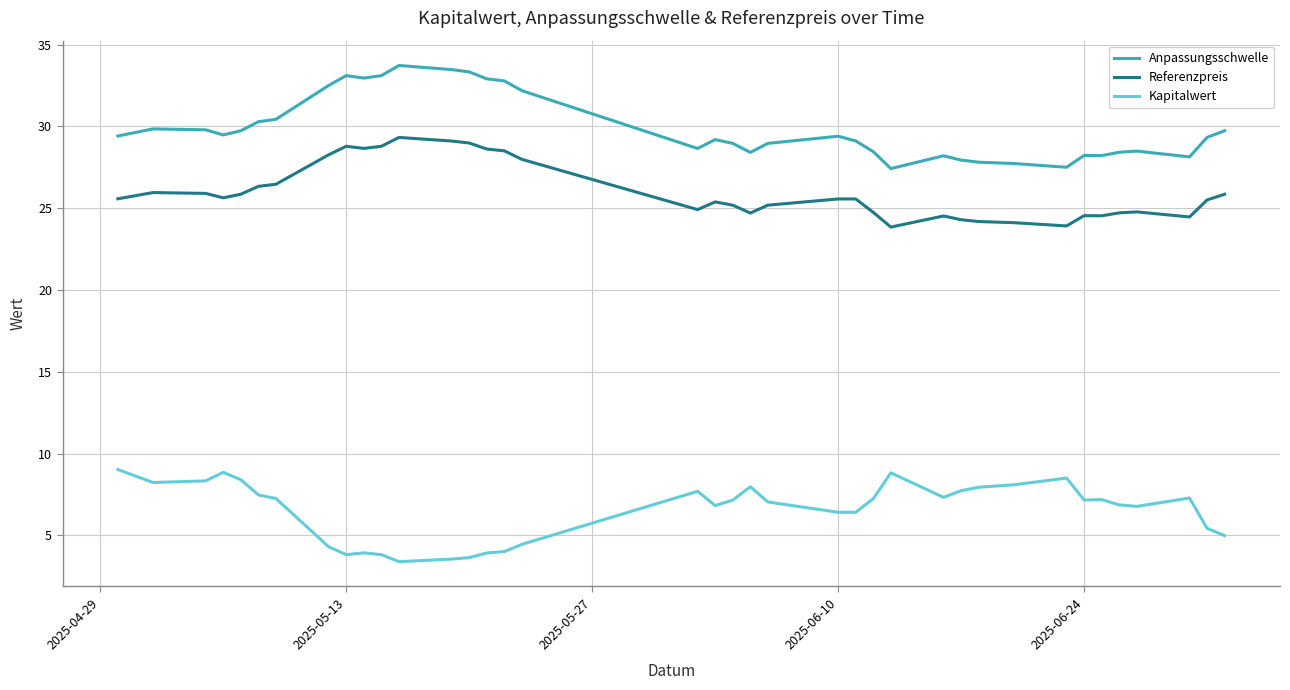

True or false: Anpassungsschwelle and Kapitalwert cross at least once.

False